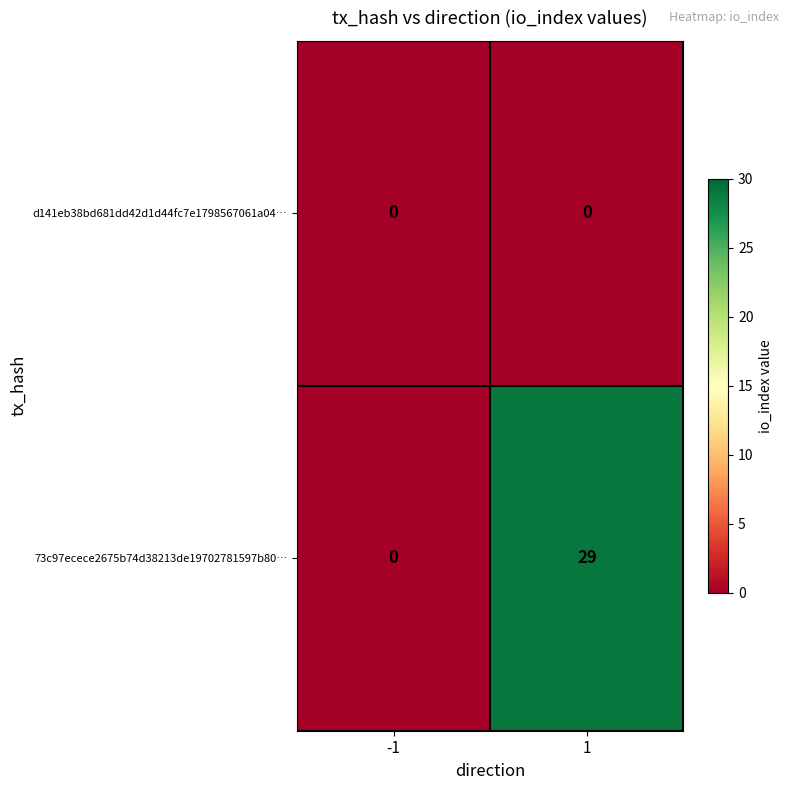

What value does the 73c97ecece2675b74d38213de19702781597b80… series have at 1, to the nearest 10?

30